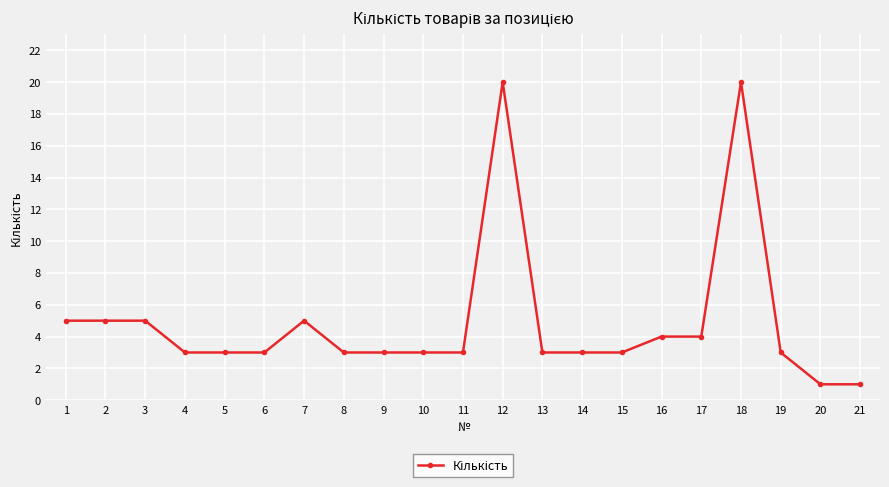

Between 14 and 16, which is larger?

16